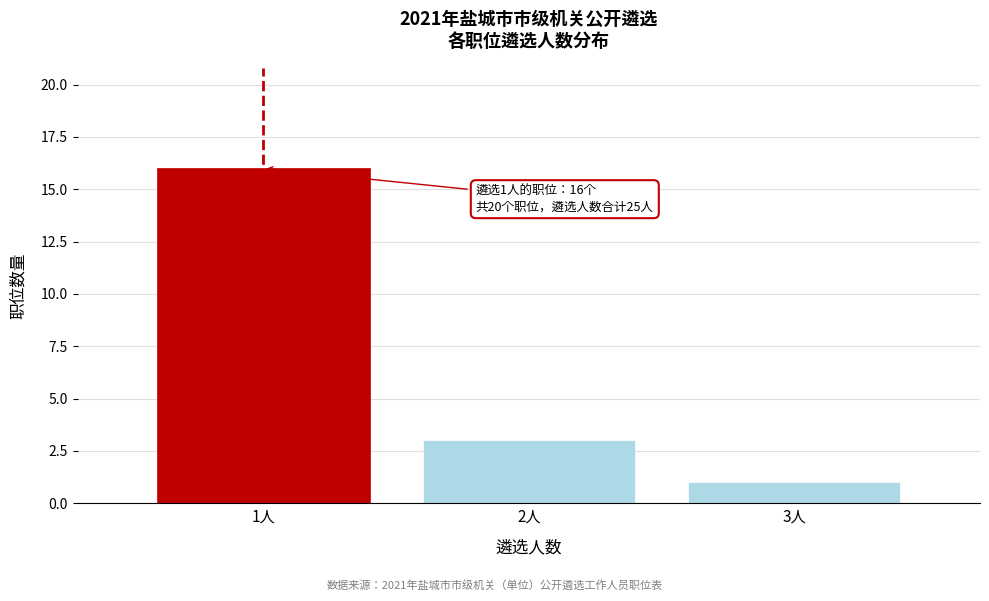

Reading right to left, what are all the values shown in this chart?

1	3	16